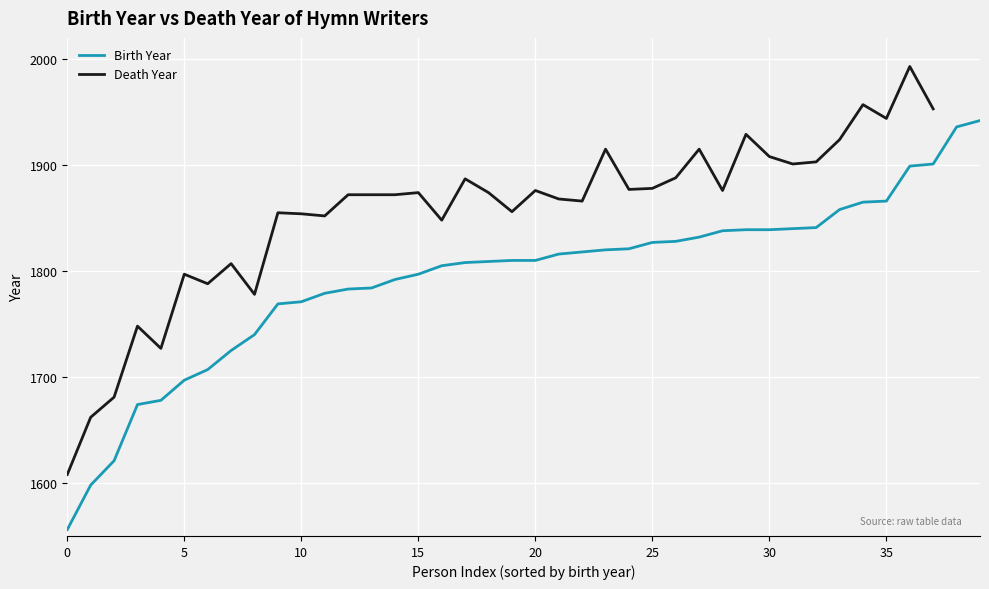

How many categories are shown in the chart?

40